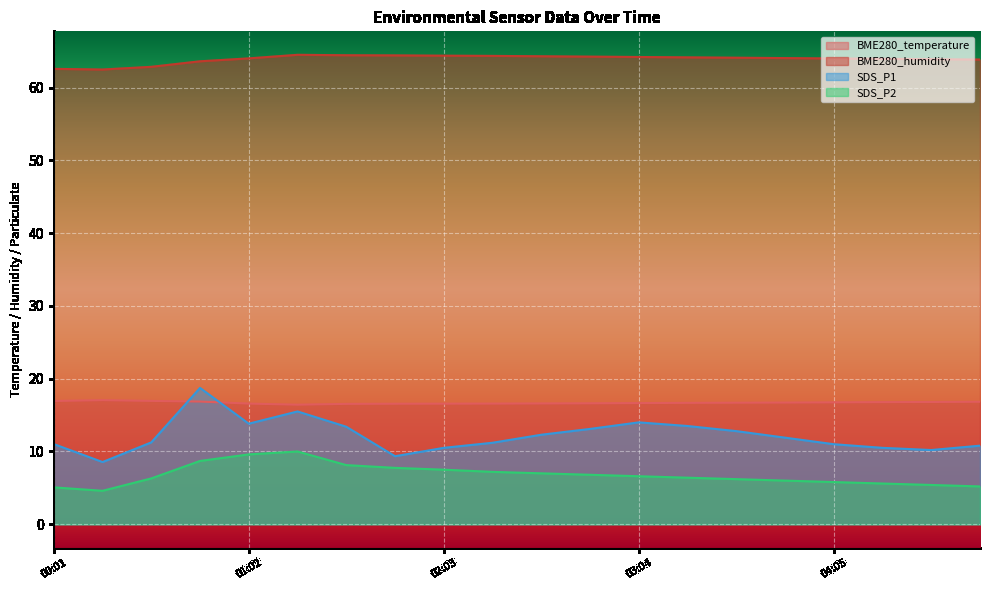

Between 00:32 and 04:36, which series saw the biggest shift?

SDS_P1